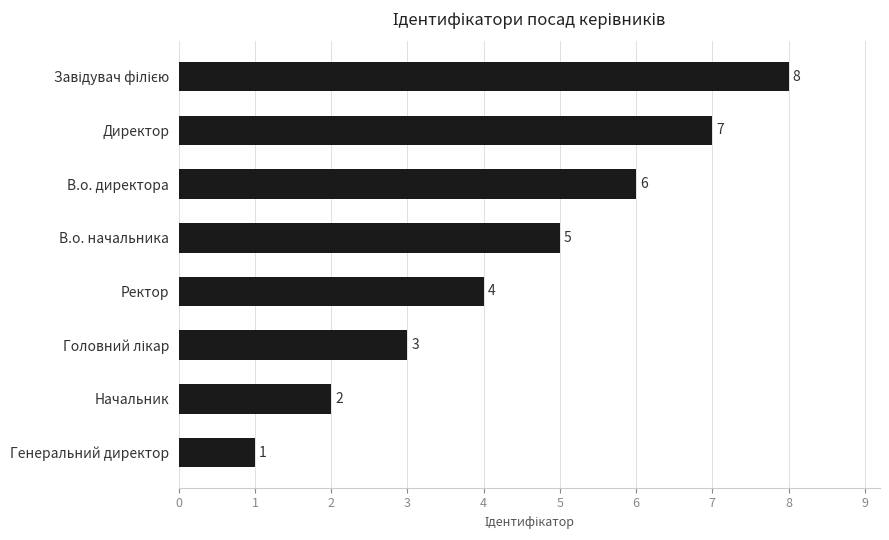

What is the greatest value displayed?

8